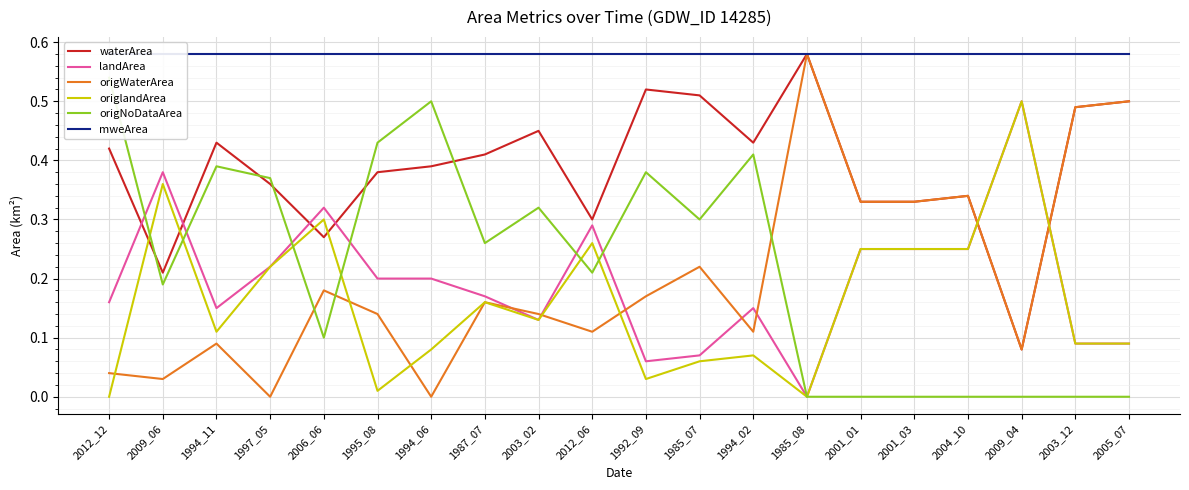

What is the maximum value shown in the chart?

0.6